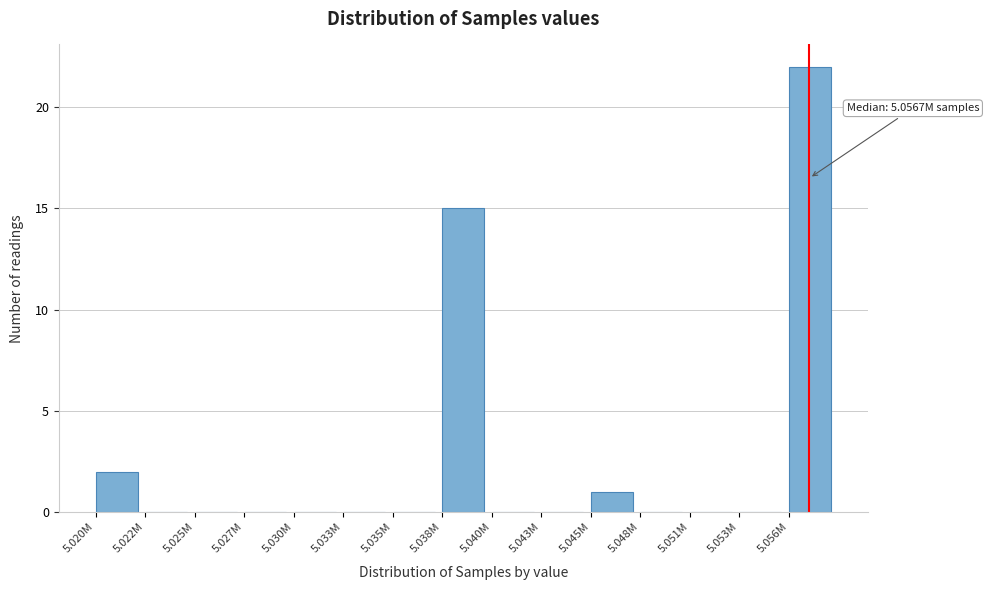

Reading left to right, extract all data points from this chart.

5.020M=2	5.022M=0	5.025M=0	5.027M=0	5.030M=0	5.033M=0	5.035M=0	5.038M=15	5.040M=0	5.043M=0	5.045M=1	5.048M=0	5.051M=0	5.053M=0	5.056M=22